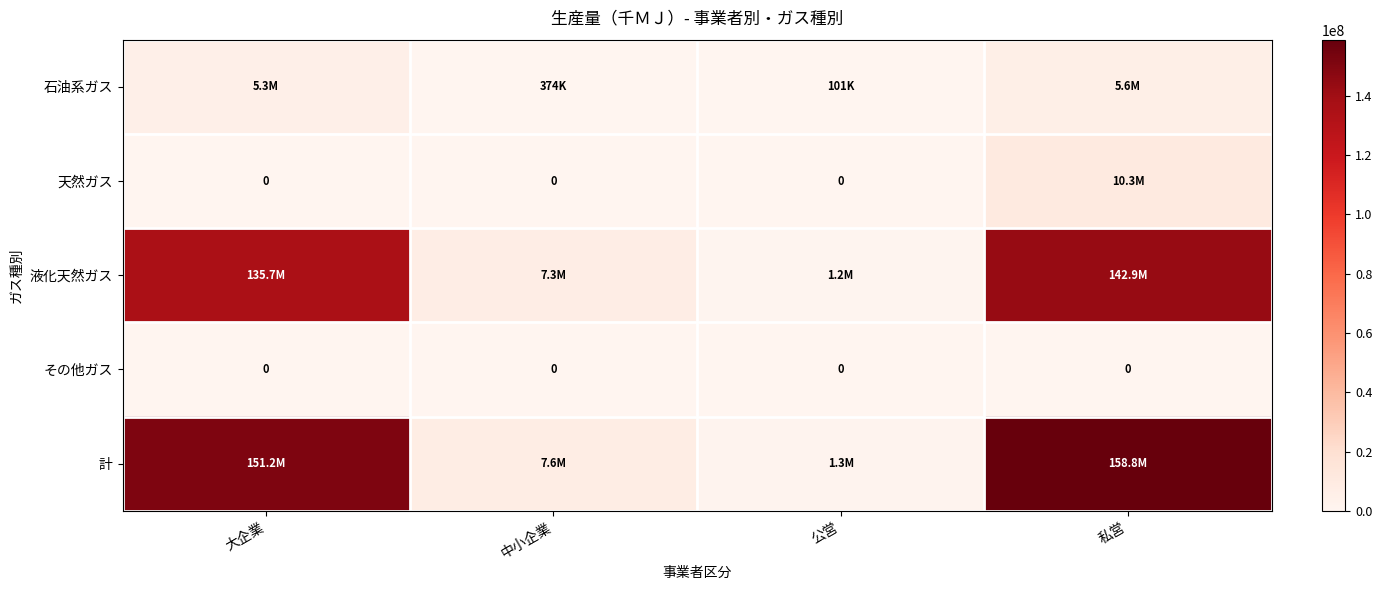

How many values in the 天然ガス series exceed 0?

1